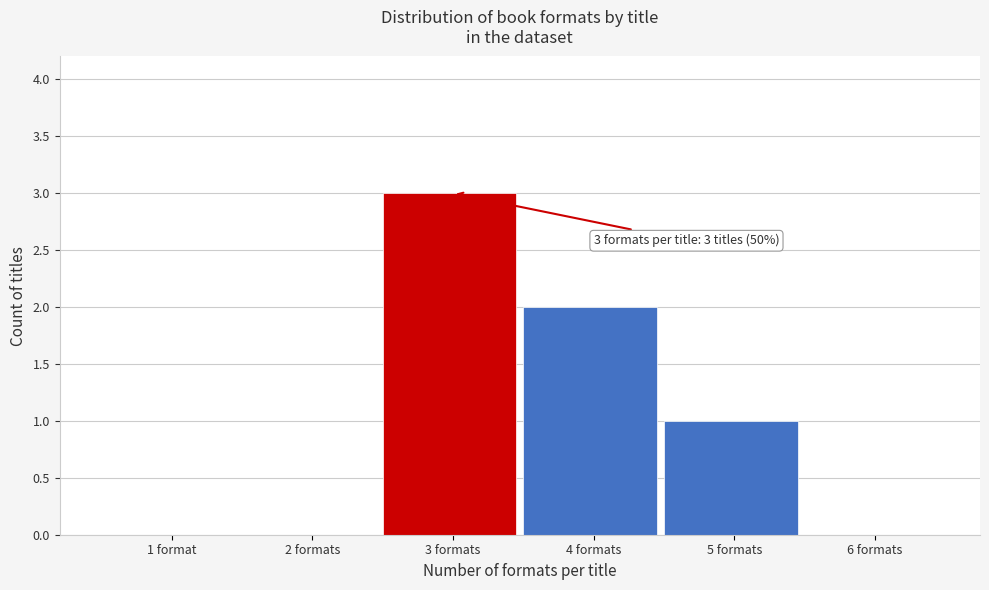

Reading right to left, transcribe all the data shown in this chart.

6 formats=0	5 formats=1	4 formats=2	3 formats=3	2 formats=0	1 format=0